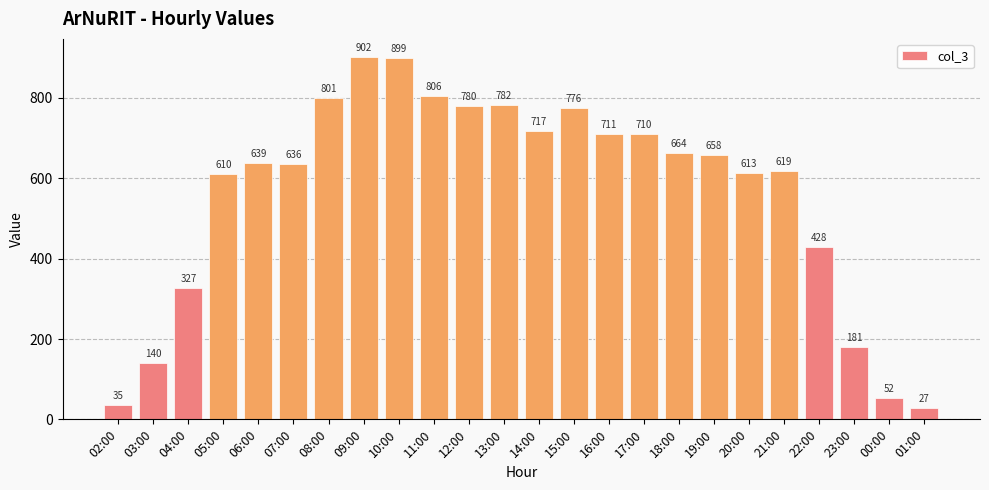

Does the chart contain any negative values?

No